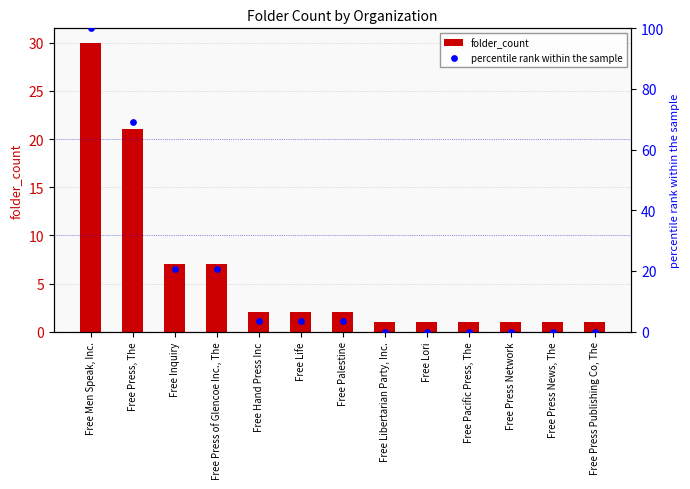

Which series has the largest total across all categories?

percentile rank within the sample